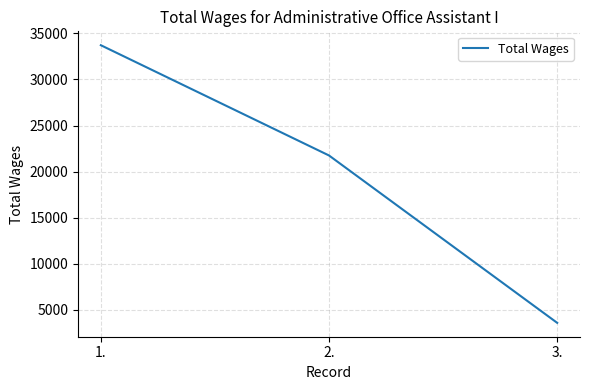

What is the smallest value displayed?

3587